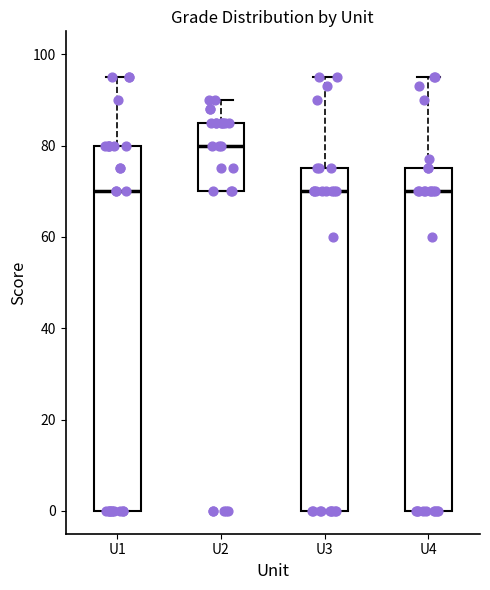

Reading left to right, transcribe this box plot: for each box, give where its median line is, the range the box spans, and where its two whiskers end, as read against the y-axis. The values are not printed on the chart, so give them approximately, as read against the axis.

U1: median 70, box 0 to 80, whiskers 0 to 96
U2: median 80, box 70 to 86, whiskers 70 to 90
U3: median 70, box 0 to 76, whiskers 0 to 96
U4: median 70, box 0 to 76, whiskers 0 to 96